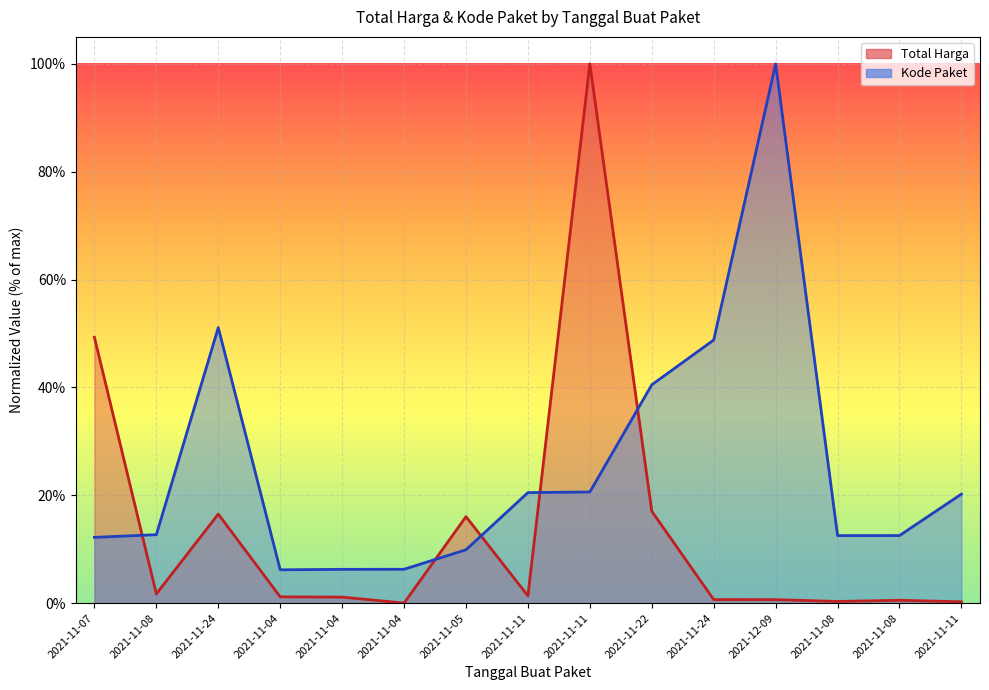

Between 2021-11-04 and 2021-11-24, which series saw the biggest shift?

Kode Paket